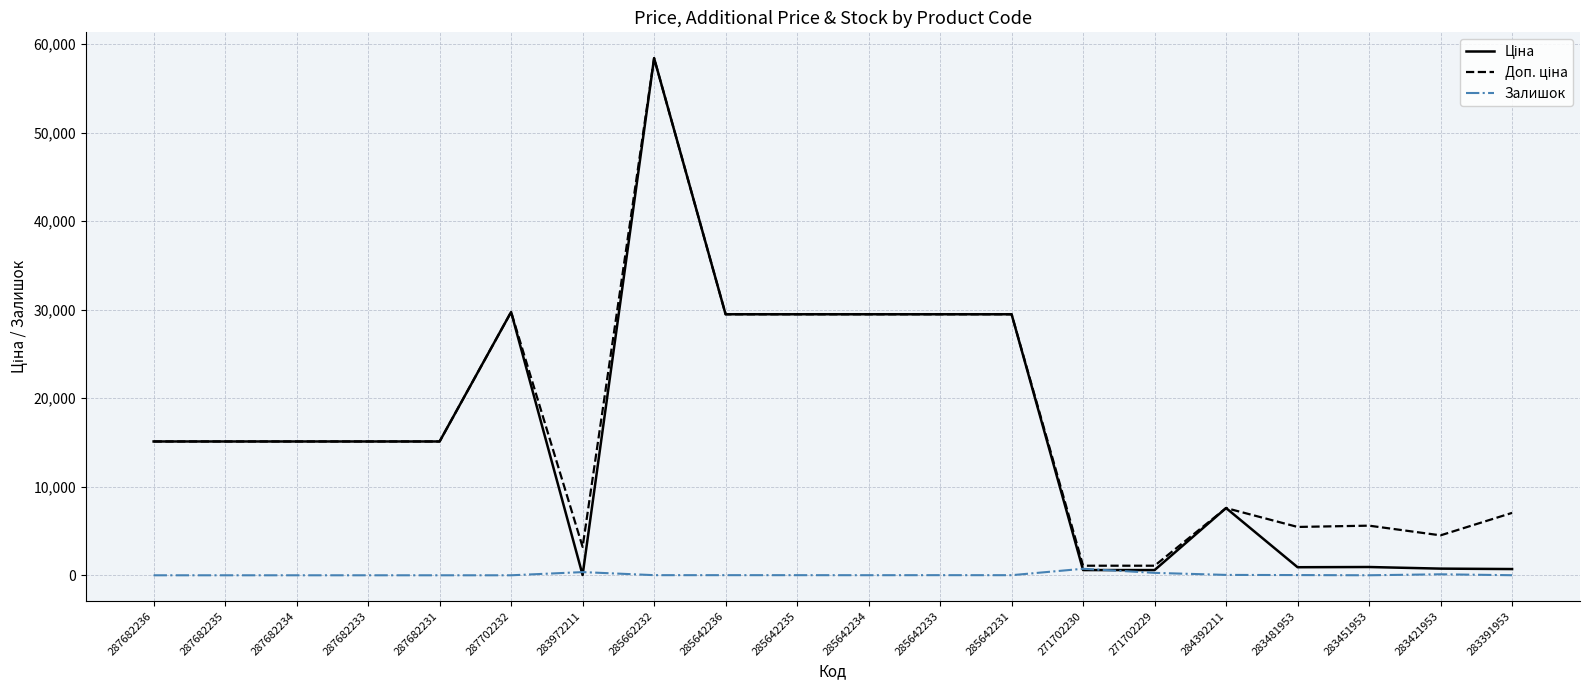

What is the total value across all series at 287682233?

30240.0